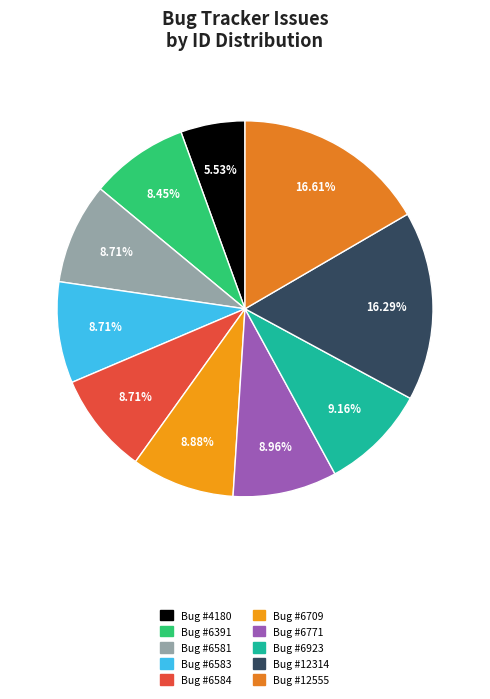

To the nearest percent, what is the difference between the largest and smallest slice percentages?

11%